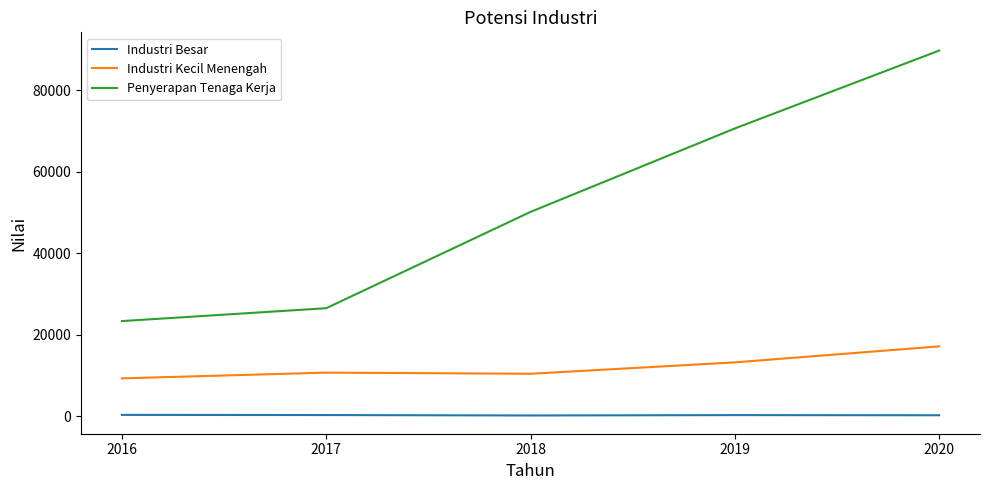

What are all the series names shown in the legend?

Industri Besar, Industri Kecil Menengah, Penyerapan Tenaga Kerja